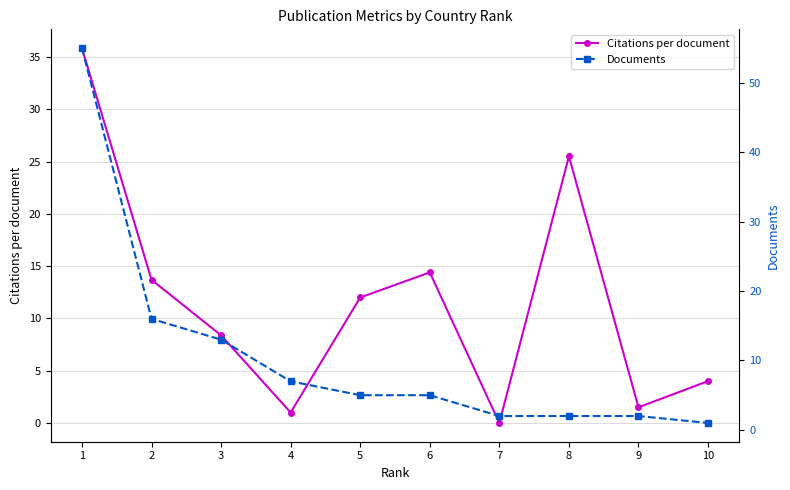

Reading left to right, transcribe all the data shown in this chart.

Citations per document: 1=35.9	2=13.7	3=8.4	4=1.0	5=12.0	6=14.4	7=0.0	8=25.5	9=1.5	10=4.0
Documents: 1=55.0	2=16.0	3=13.0	4=7.0	5=5.0	6=5.0	7=2.0	8=2.0	9=2.0	10=1.0